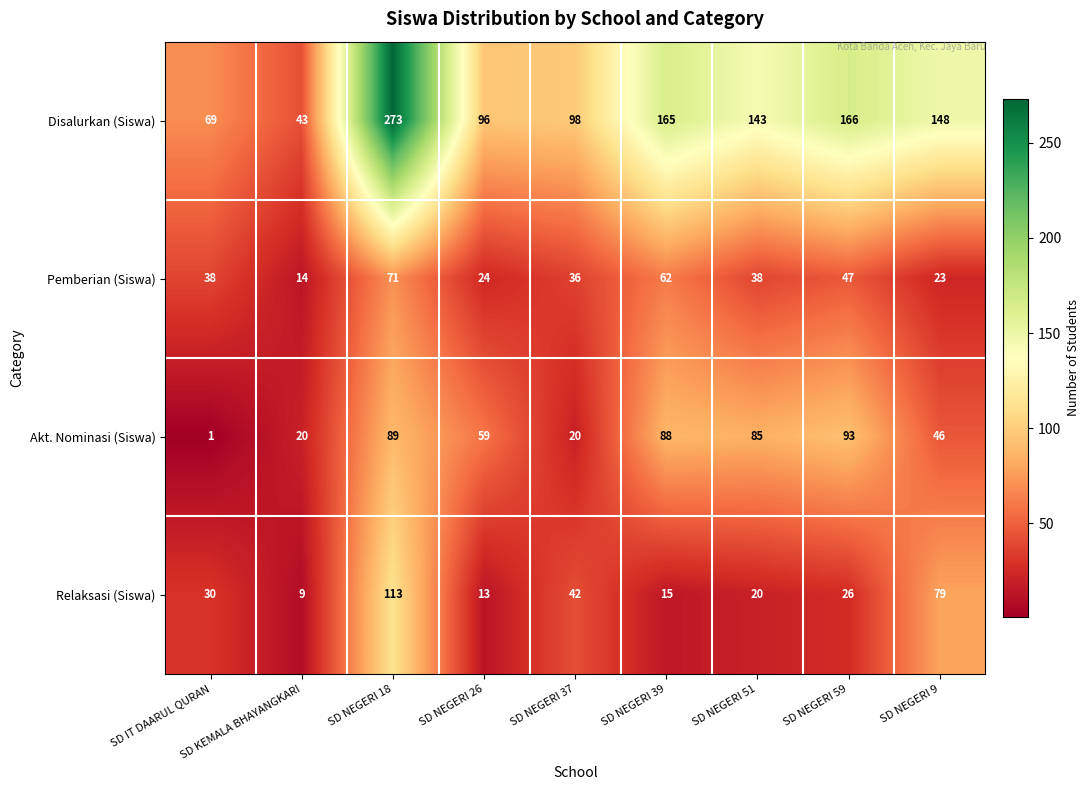

List the series in order of their peak value, highest first.

Disalurkan (Siswa), Relaksasi (Siswa), Akt. Nominasi (Siswa), Pemberian (Siswa)